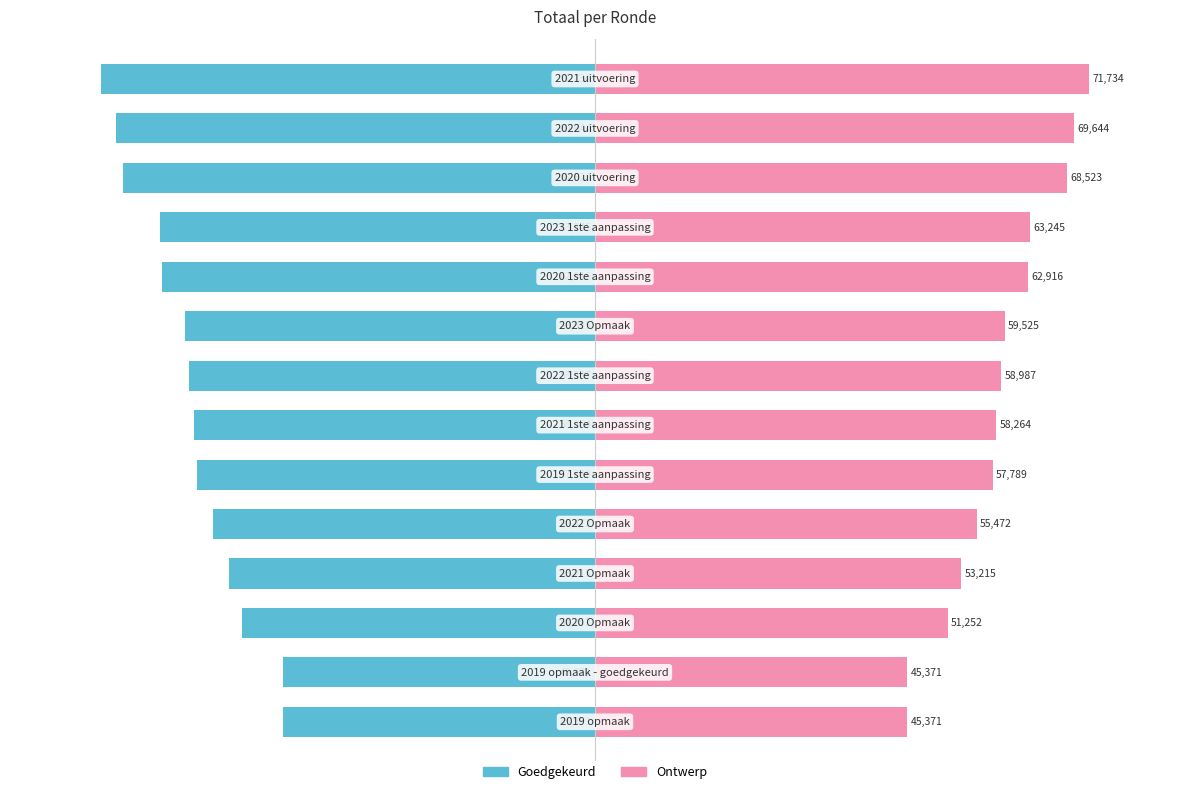

Between 9 and 12, which series saw the biggest shift?

Goedgekeurd